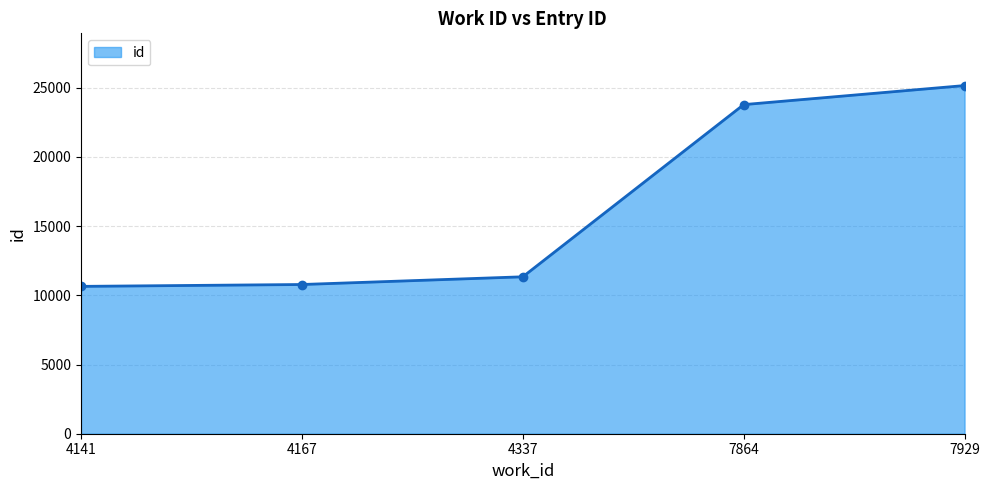

Reading right to left, what are all the values shown in this chart?

25155	23778	11338	10781	10646